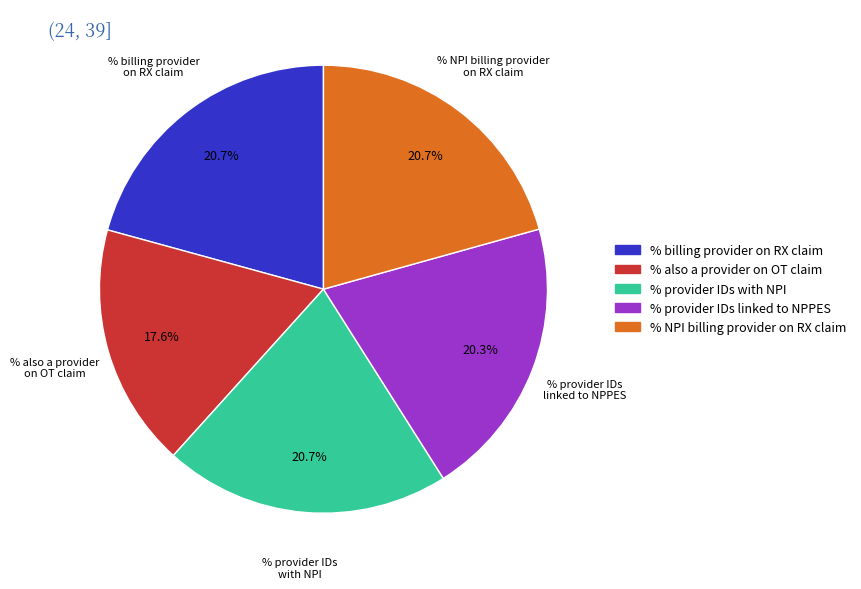

Which has a higher value, % provider IDs linked to NPPES or % also a provider on OT claim?

% provider IDs linked to NPPES